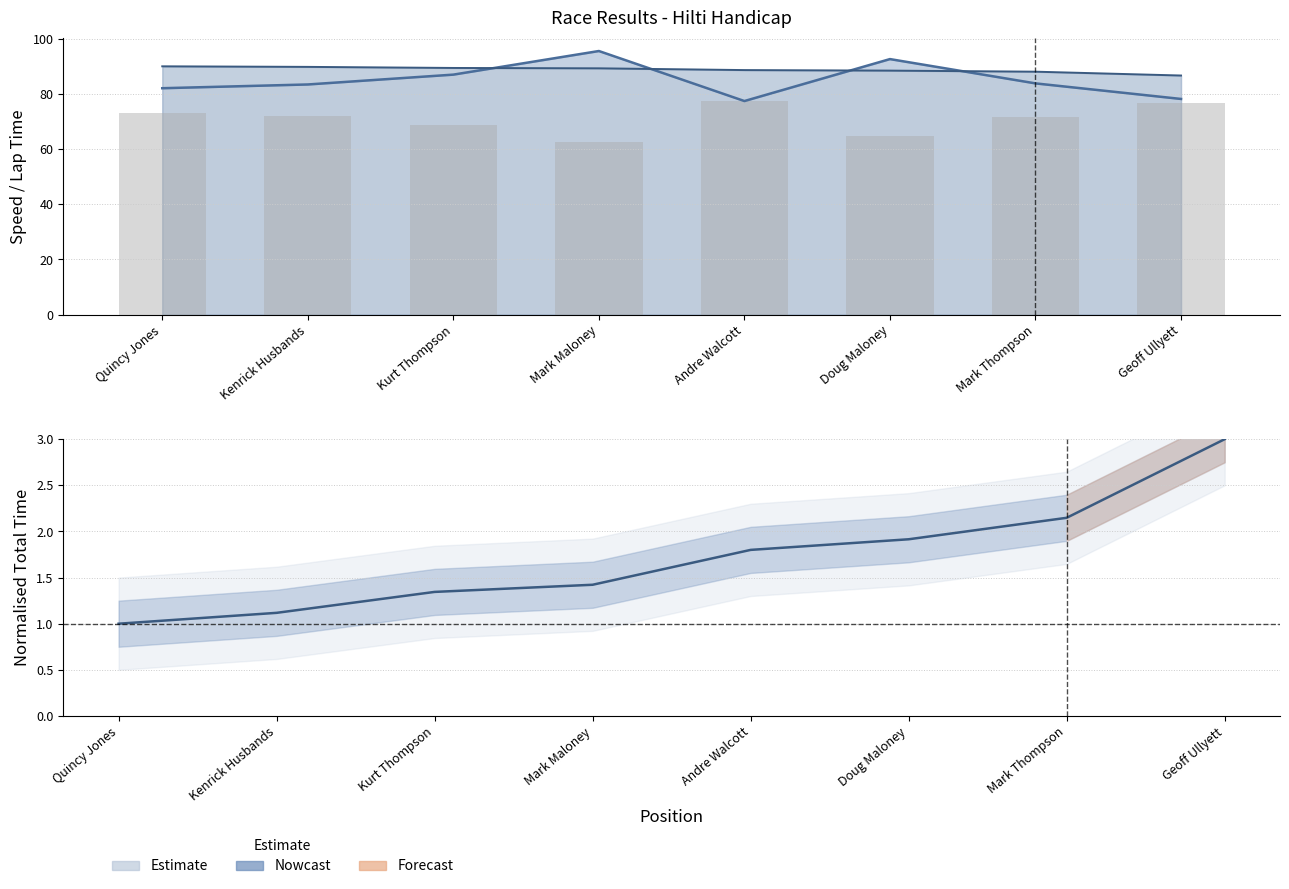

What is the label of the 5th bar from the left?

Andre Walcott